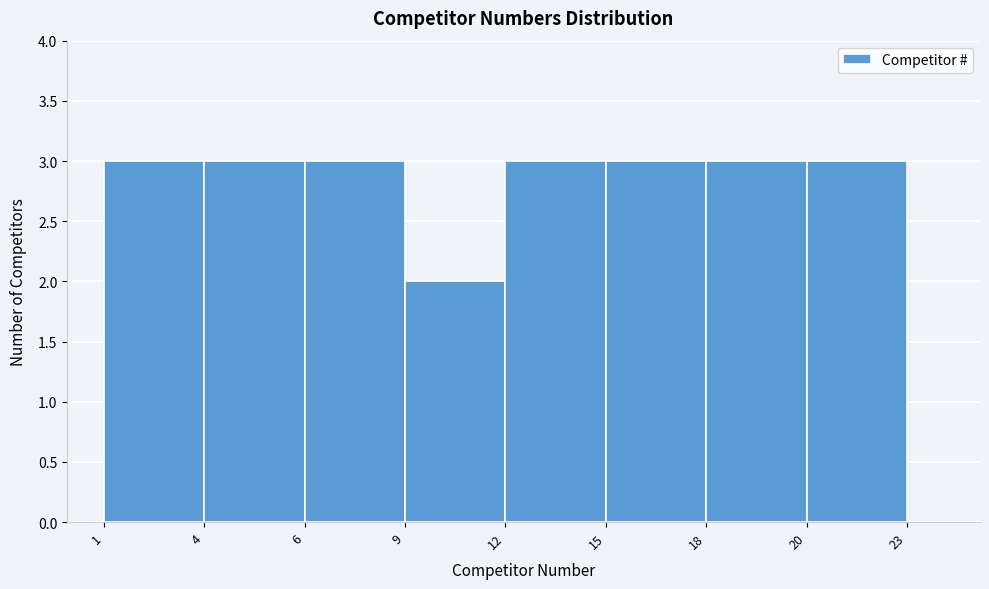

Reading left to right, transcribe all the data shown in this chart.

3	3	3	2	3	3	3	3